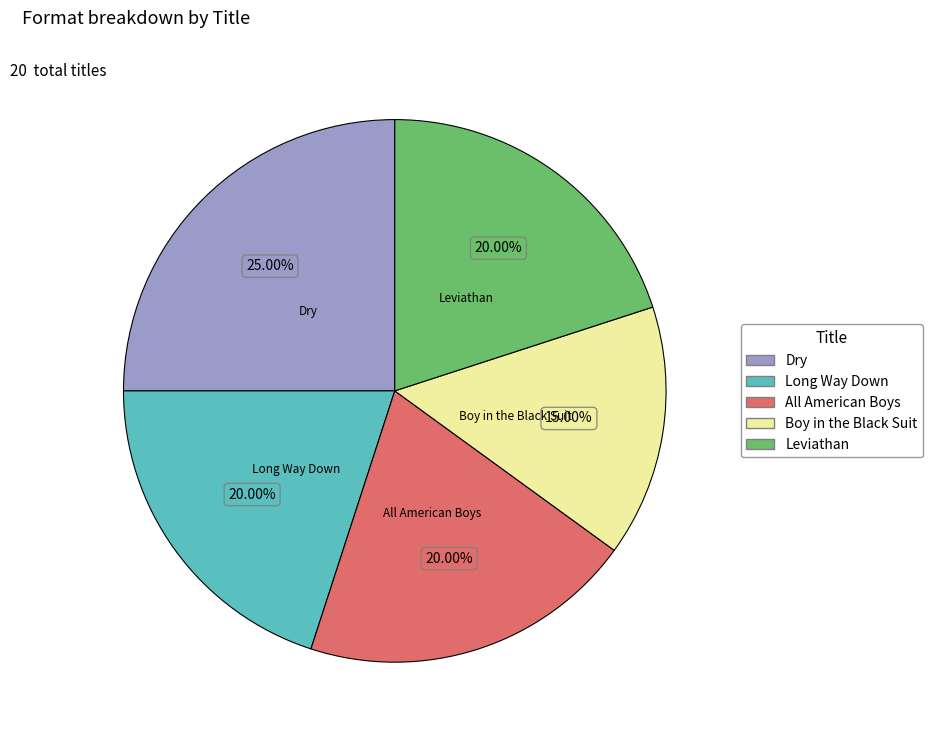

How many segments does this pie chart have?

5